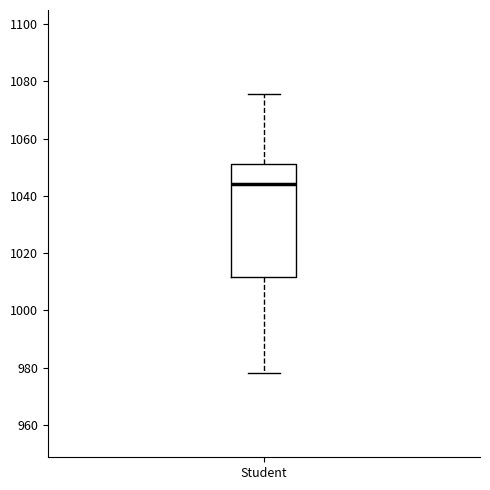

Where does the median line of the box for Student sit on the y-axis? The values are not printed on the chart, so give them approximately, as read against the axis.

1044